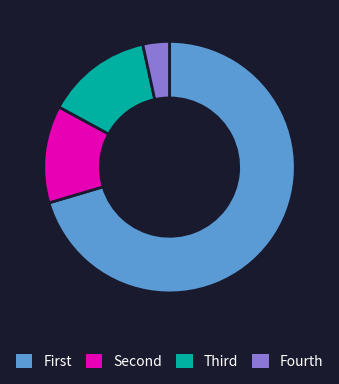

Rank the categories by value from highest to lowest.

First, Third, Second, Fourth